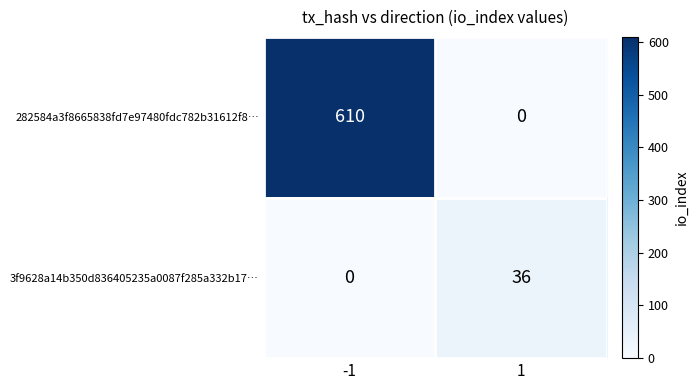

What is the difference between the highest and lowest values at 1?

36